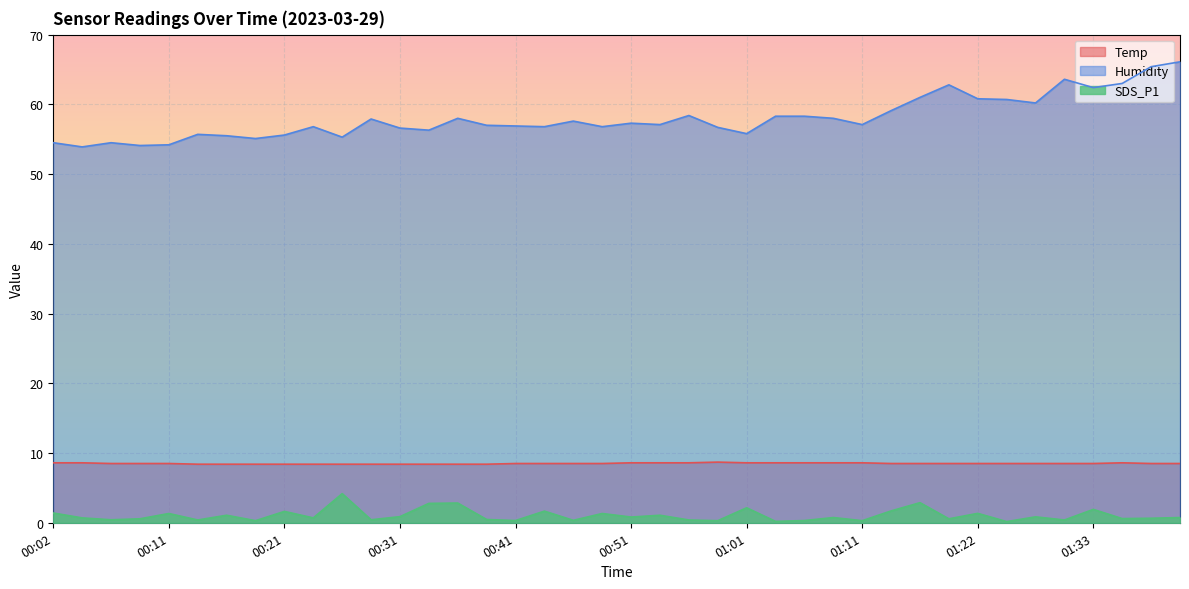

Reading right to left, extract all data points from this chart.

Temp: 8.5	8.5	8.6	8.5	8.5	8.5	8.5	8.5	8.5	8.5	8.5	8.6	8.6	8.6	8.6	8.6	8.7	8.6	8.6	8.6	8.5	8.5	8.5	8.5	8.4	8.4	8.4	8.4	8.4	8.4	8.4	8.4	8.4	8.4	8.4	8.5	8.5	8.5	8.6	8.6
Humidity: 66.1	65.4	63.0	62.4	63.6	60.2	60.7	60.8	62.8	61.0	59.1	57.1	58.0	58.3	58.3	55.8	56.7	58.4	57.1	57.3	56.8	57.6	56.8	56.9	57.0	58.0	56.3	56.6	57.9	55.3	56.8	55.6	55.1	55.5	55.7	54.2	54.1	54.5	53.9	54.5
SDS_P1: 0.8	0.7	0.6	1.9	0.4	0.8	0.2	1.4	0.6	2.9	1.7	0.3	0.8	0.3	0.2	2.1	0.3	0.4	1.1	0.8	1.3	0.3	1.7	0.3	0.5	2.8	2.8	0.9	0.4	4.2	0.7	1.6	0.3	1.1	0.4	1.3	0.6	0.4	0.7	1.4